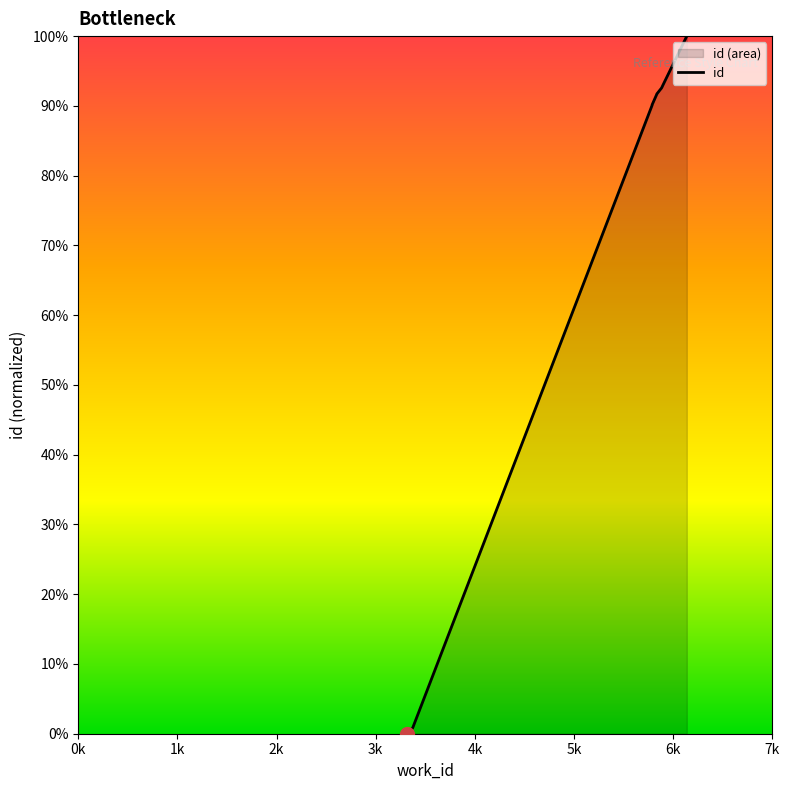

What is the average value?

0.7